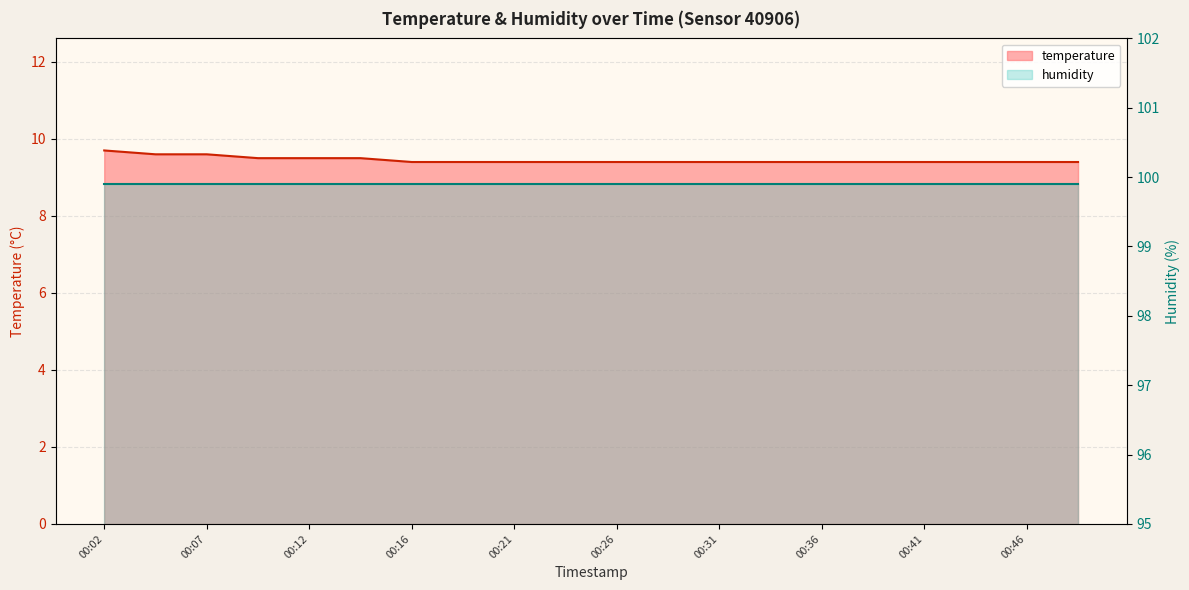

What is the maximum value shown in the chart?

9.7